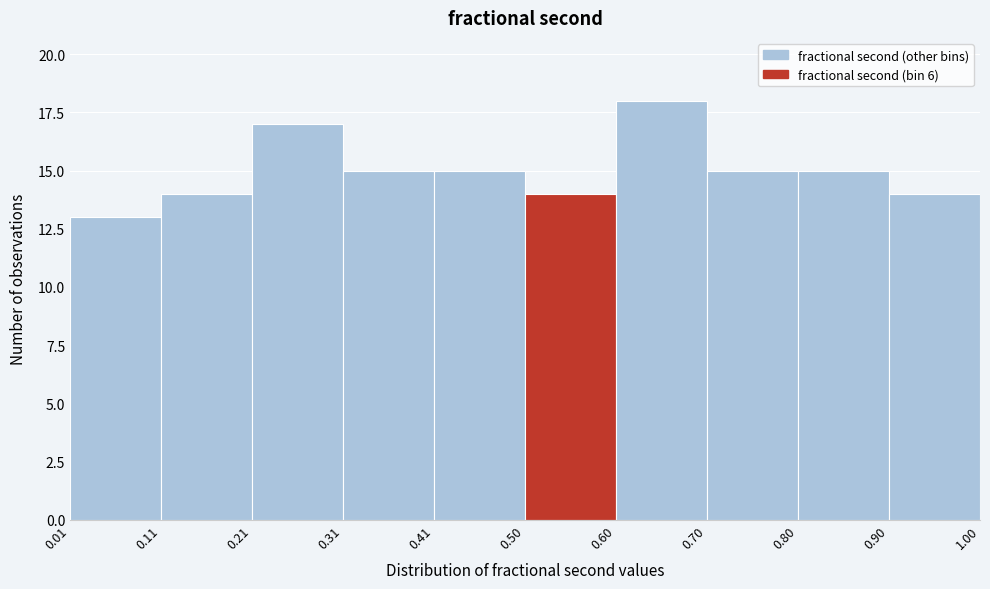

How tall is the bar that spans 0.21 to 0.31 on the x-axis? The values are not printed on the chart, so give them approximately, as read against the axis.

17